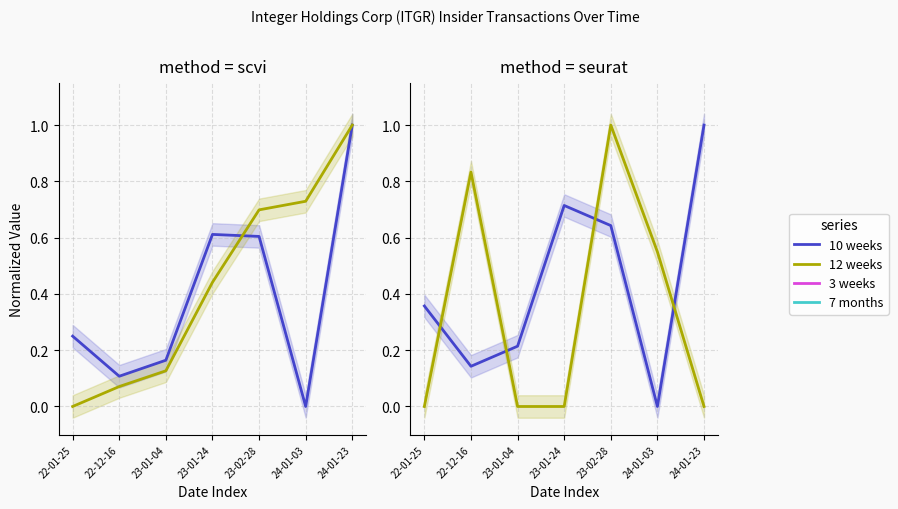

How many lines are shown in the chart?

4